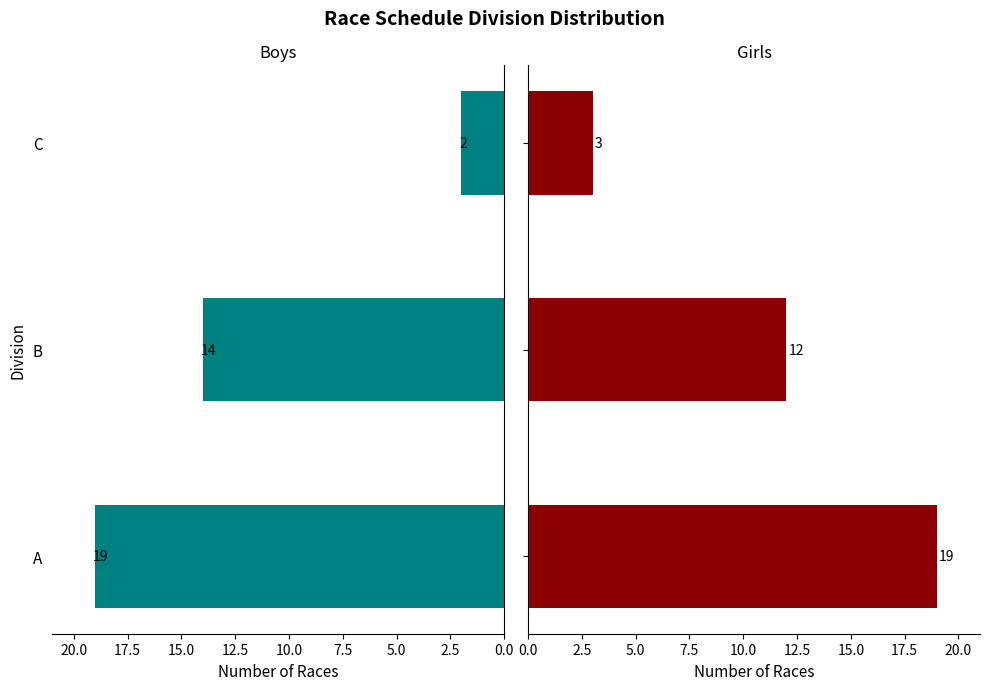

Is the value of Girls at C greater than the value of Boys at A?

No